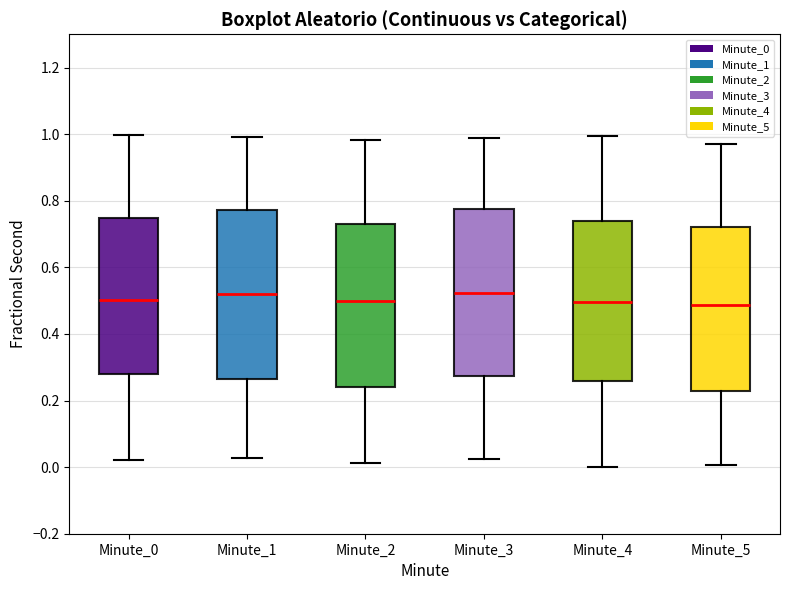

Reading left to right, transcribe this box plot: for each box, give where its median line is, the range the box spans, and where its two whiskers end, as read against the y-axis. The values are not printed on the chart, so give them approximately, as read against the axis.

Minute_0: median 0.50, box 0.28 to 0.74, whiskers 0.02 to 1.00
Minute_1: median 0.52, box 0.26 to 0.78, whiskers 0.02 to 1.00
Minute_2: median 0.50, box 0.24 to 0.74, whiskers 0.02 to 0.98
Minute_3: median 0.52, box 0.28 to 0.78, whiskers 0.02 to 0.98
Minute_4: median 0.50, box 0.26 to 0.74, whiskers 0.00 to 1.00
Minute_5: median 0.48, box 0.22 to 0.72, whiskers 0.00 to 0.98